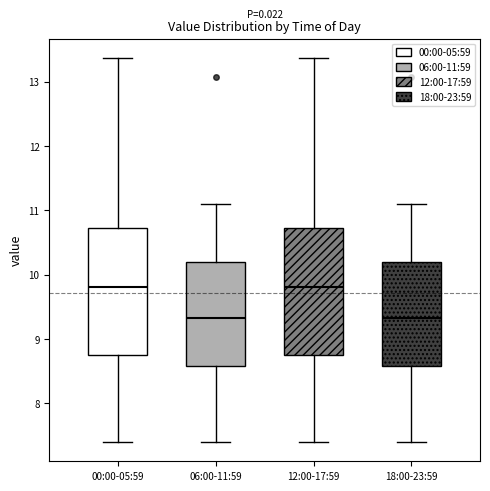

Reading left to right, read every box against the y-axis: the position of its median line, the range the box covers, and the ends of its whiskers. The values are not printed on the chart, so give them approximately, as read against the axis.

00:00-05:59: median 9.8, box 8.8 to 10.7, whiskers 7.4 to 13.4
06:00-11:59: median 9.3, box 8.6 to 10.2, whiskers 7.4 to 11.1
12:00-17:59: median 9.8, box 8.8 to 10.7, whiskers 7.4 to 13.4
18:00-23:59: median 9.3, box 8.6 to 10.2, whiskers 7.4 to 11.1